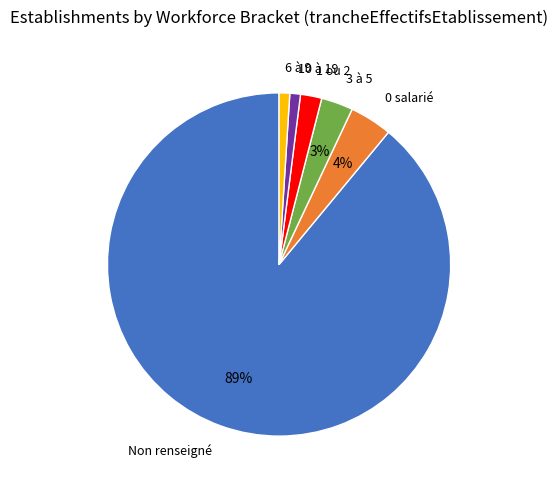

Approximately how many times larger is the value at 3 à 5 compared to 1 ou 2?

1.5